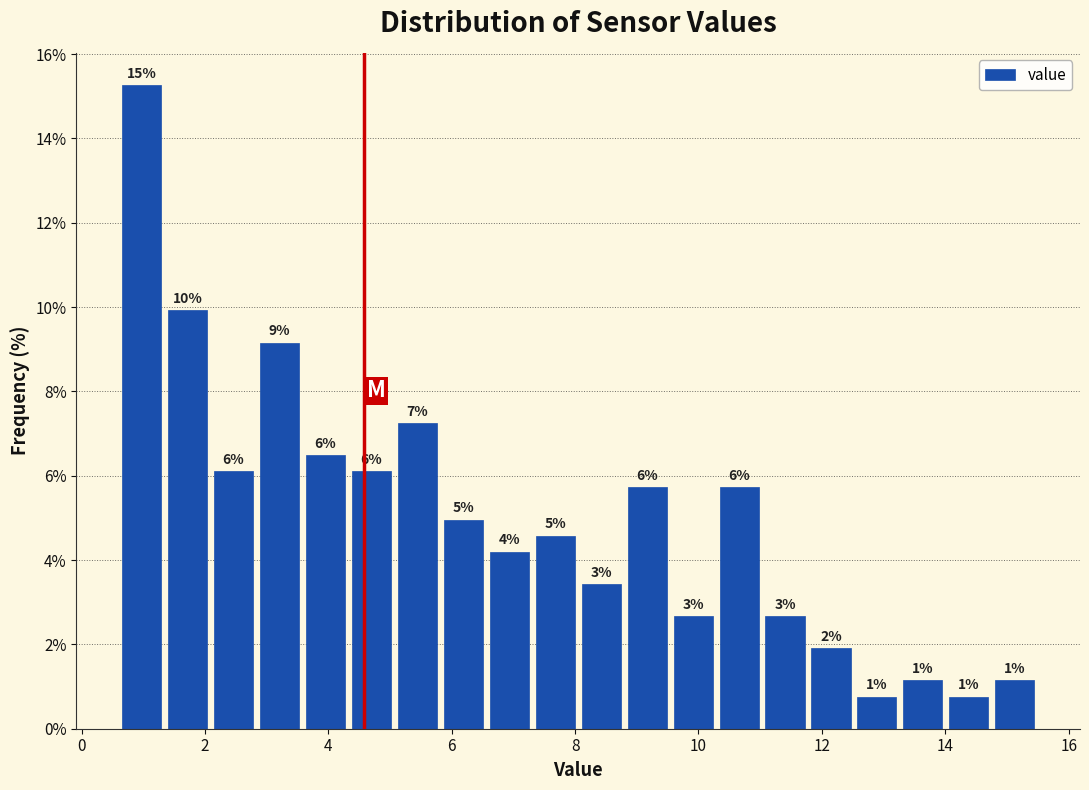

Around what value on the x-axis is the tallest bar? Give the approximate position of its centre, as read against the axis.

1.0